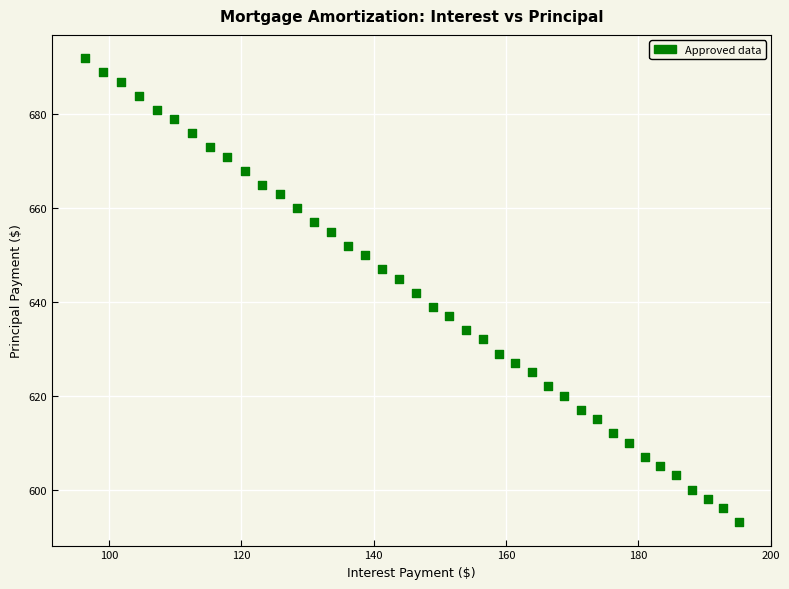

What is the range of Y values (max minus min)?

99